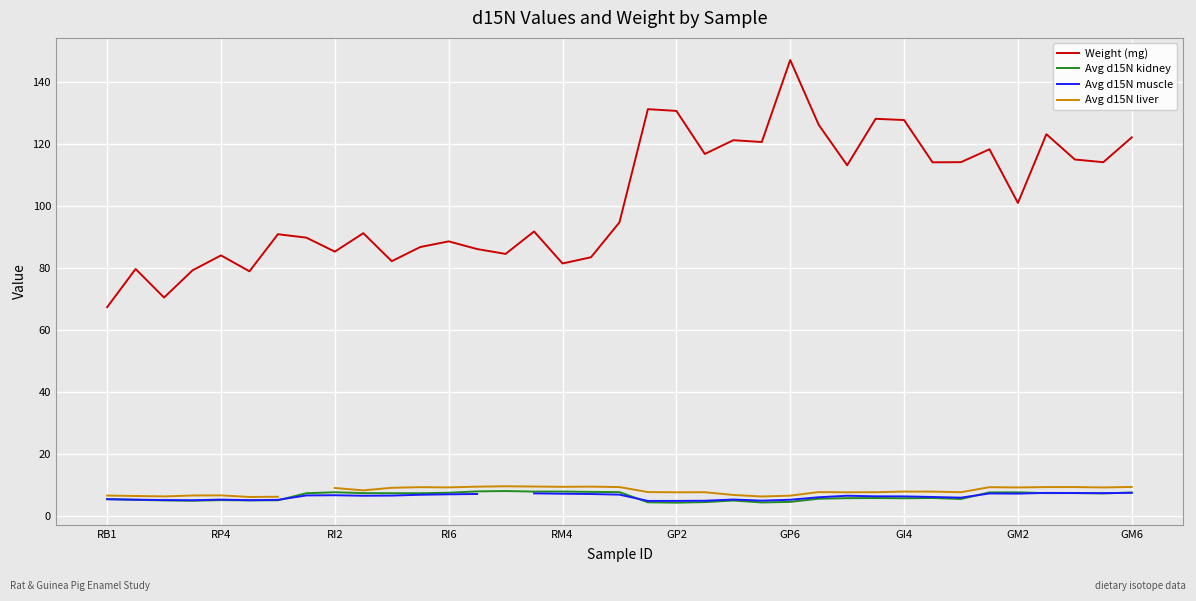

What is the difference between the highest and lowest values at 30?

108.6